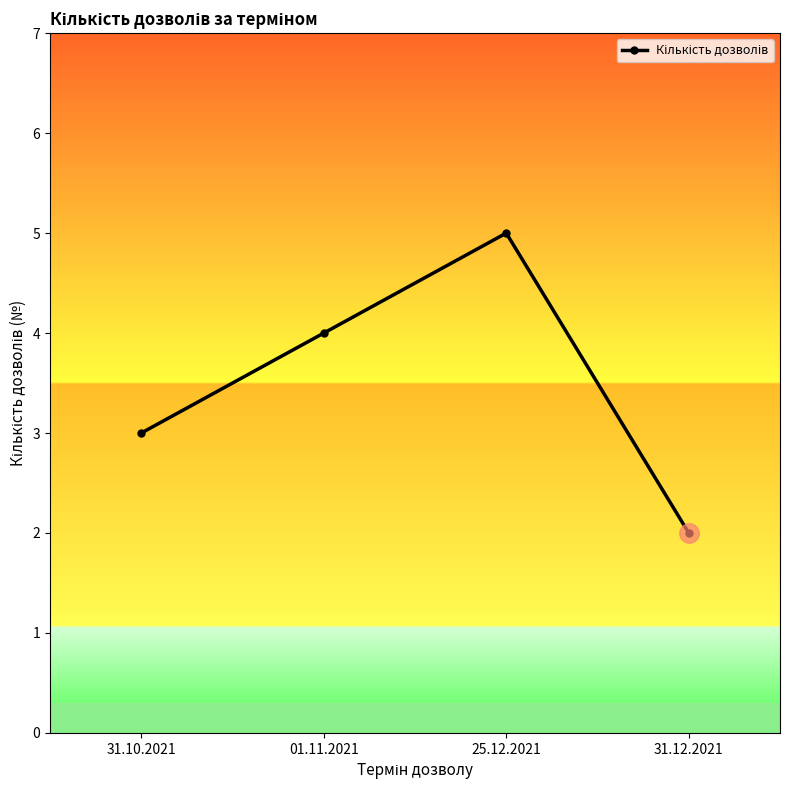

What is the value of the 1st point from the left?

3